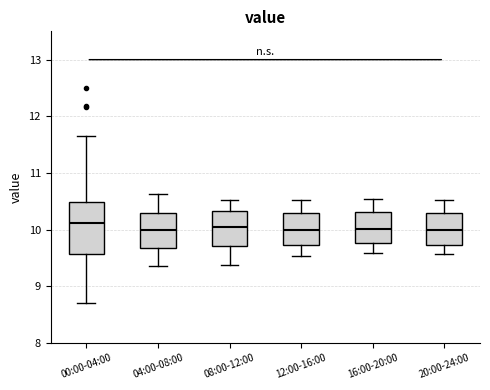

Reading left to right, transcribe this box plot: for each box, give where its median line is, the range the box spans, and where its two whiskers end, as read against the y-axis. The values are not printed on the chart, so give them approximately, as read against the axis.

00:00-04:00: median 10.1, box 9.6 to 10.5, whiskers 8.7 to 11.7
04:00-08:00: median 10.0, box 9.7 to 10.3, whiskers 9.4 to 10.6
08:00-12:00: median 10.0, box 9.7 to 10.3, whiskers 9.4 to 10.5
12:00-16:00: median 10.0, box 9.7 to 10.3, whiskers 9.5 to 10.5
16:00-20:00: median 10.0, box 9.8 to 10.3, whiskers 9.6 to 10.5
20:00-24:00: median 10.0, box 9.7 to 10.3, whiskers 9.6 to 10.5